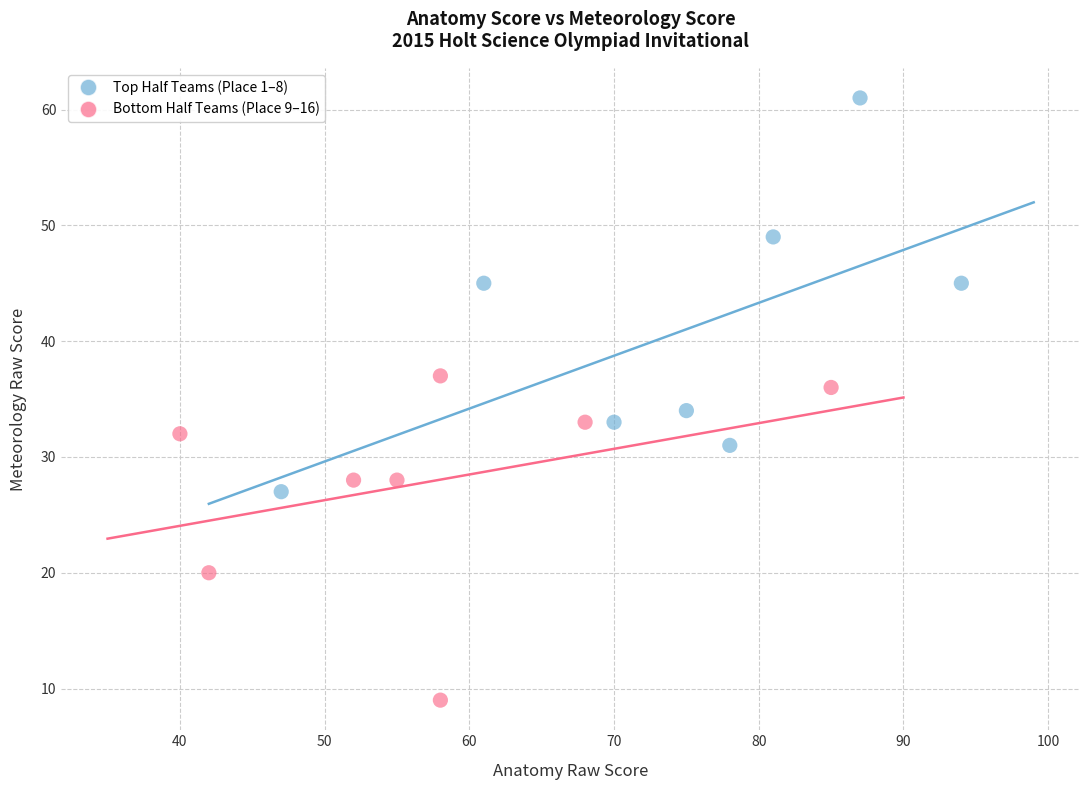

What are all the series names shown in the legend?

Top Half Teams (Place 1–8), Bottom Half Teams (Place 9–16)